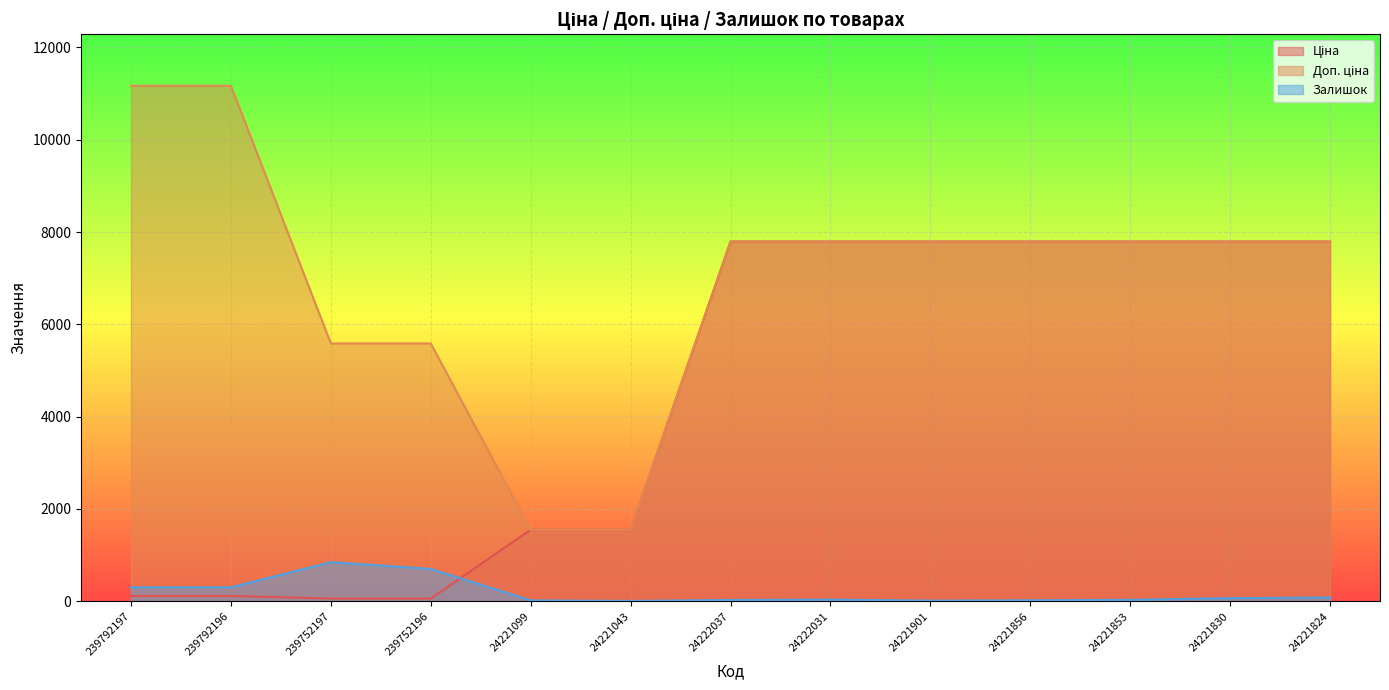

The Залишок series shows 11.0 at 24221901. True or false?

True